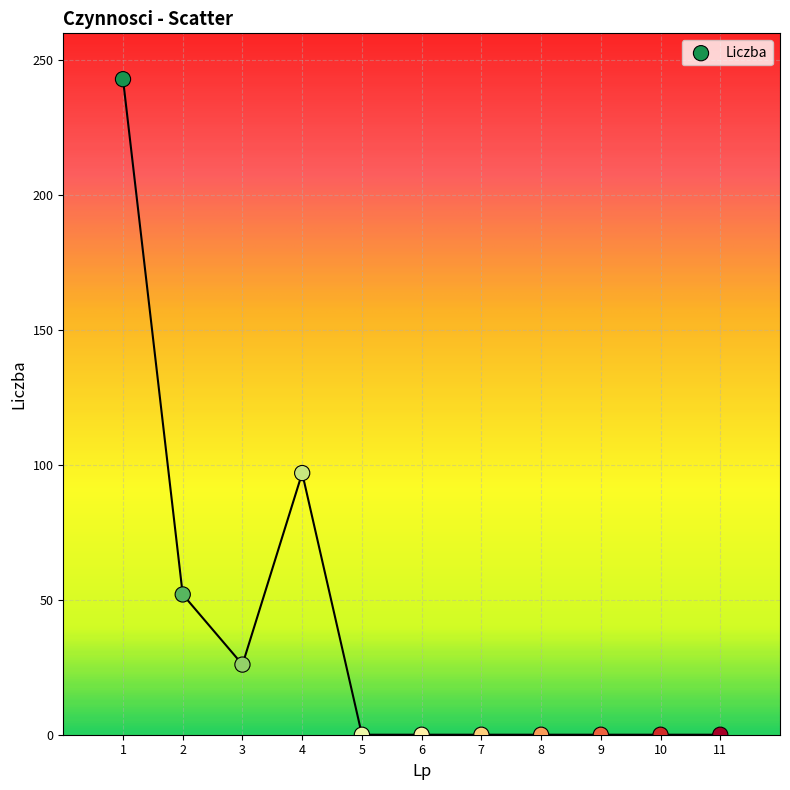

What is the range of X values (max minus min)?

10